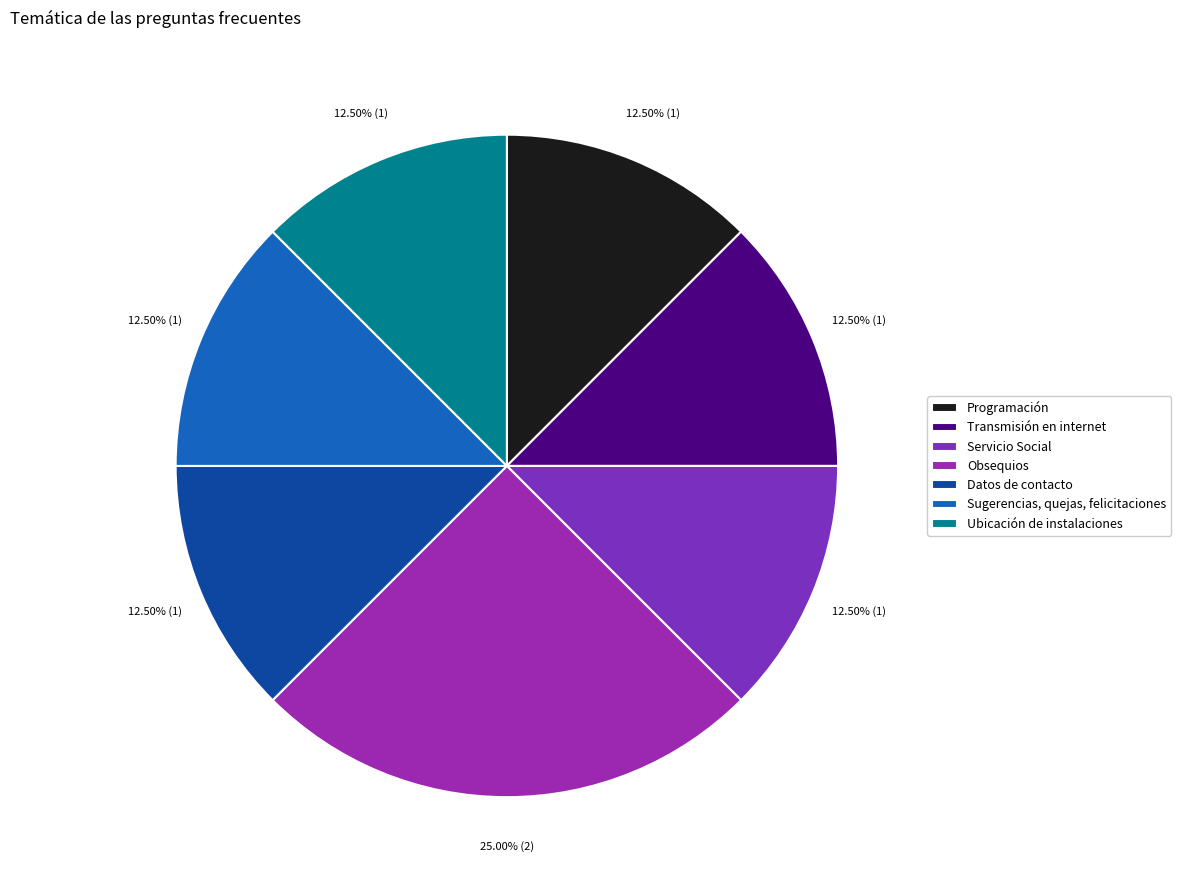

The Servicio Social slice represents 12% of the pie. True or false?

True